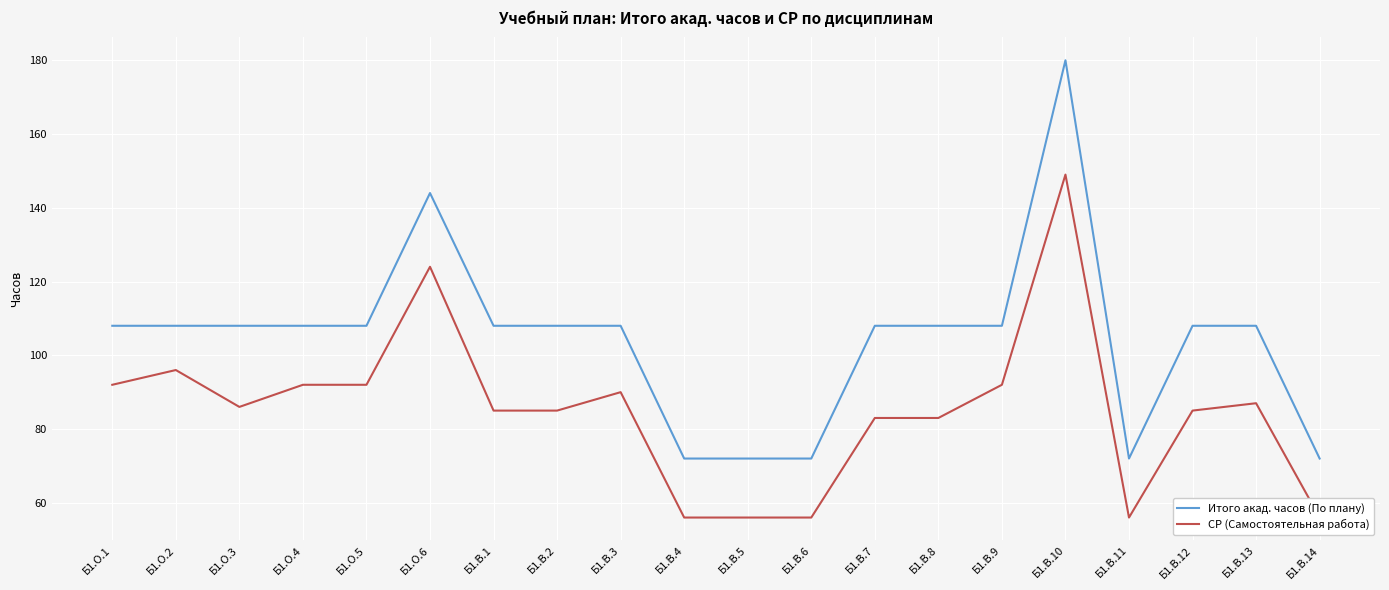

Between Б1.О.3 and Б1.В.3, which series saw the biggest shift?

СР (Самостоятельная работа)